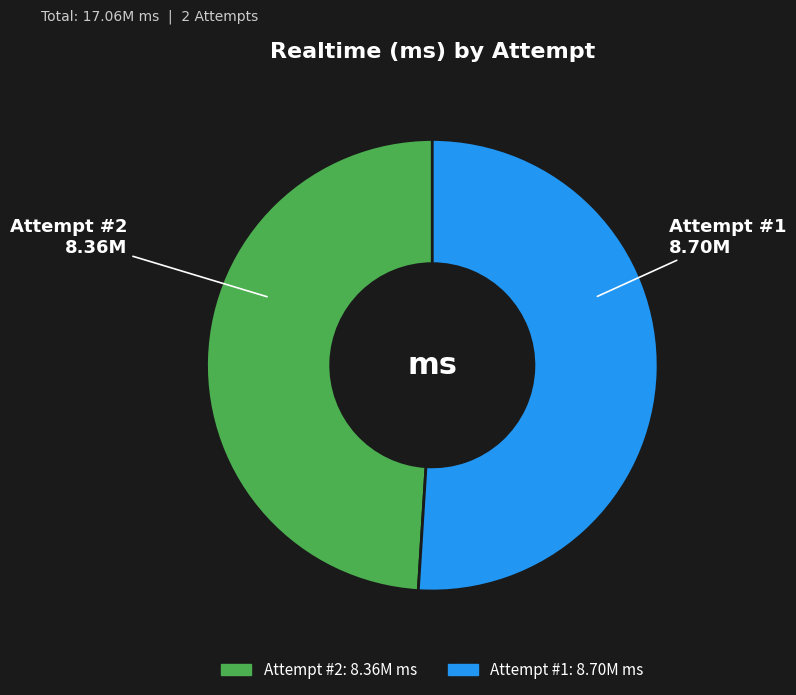

Which has a higher value, Attempt #1 or Attempt #2?

Attempt #1